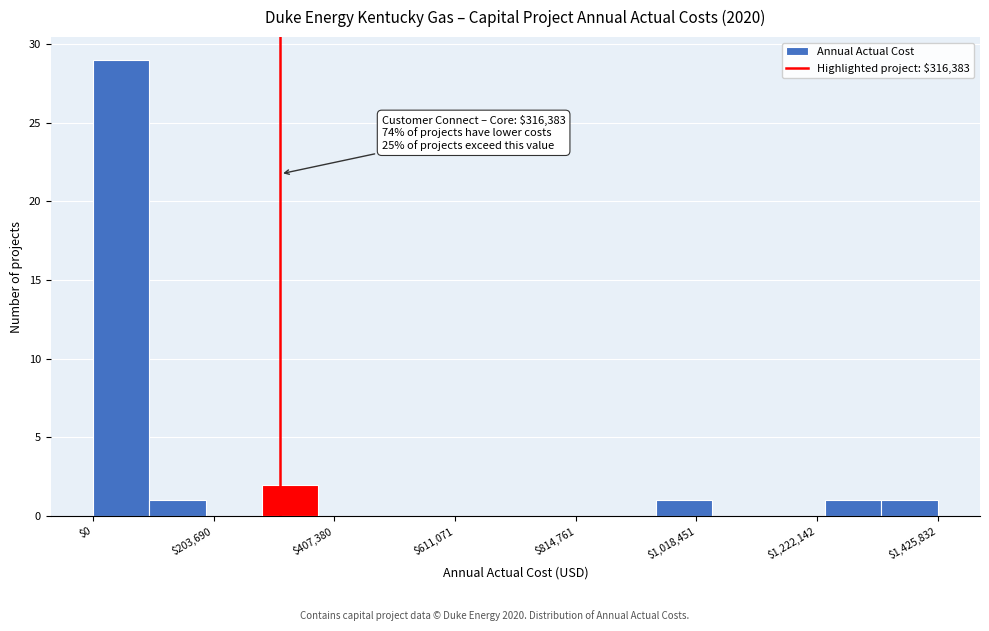

Around what value on the x-axis is the tallest bar? Give the approximate position of its centre, as read against the axis.

50000